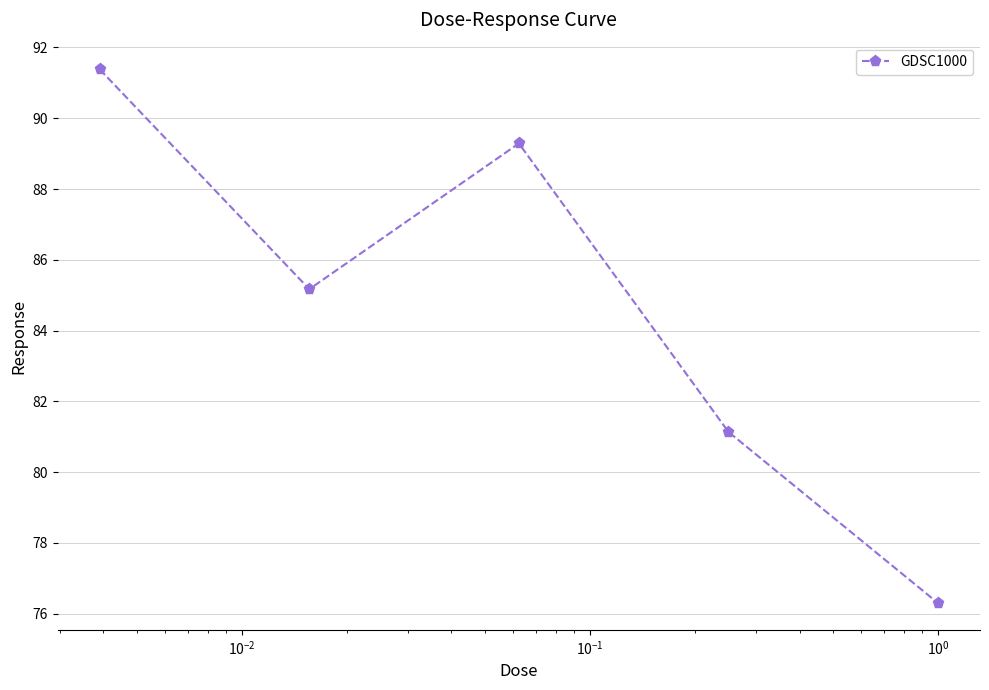

How many data points are above 85?

3